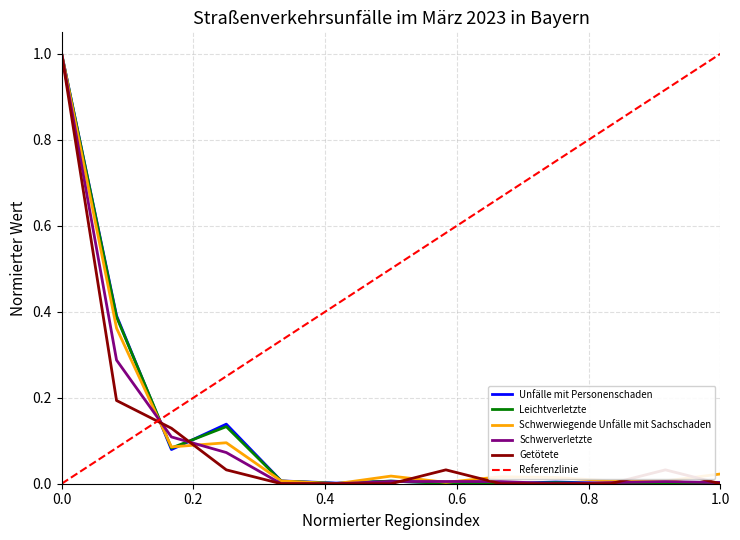

What is the maximum value for Schwerverletzte?

1.0